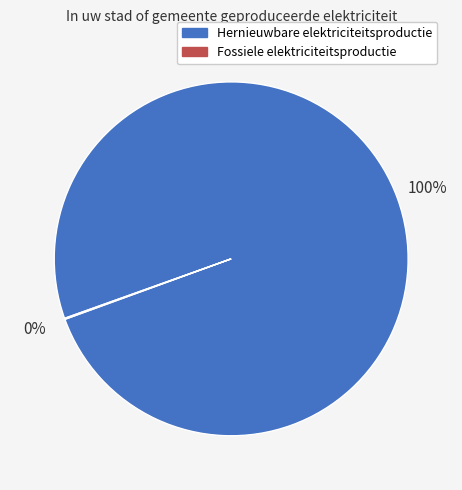

To the nearest percent, what is the difference between the largest and smallest slice percentages?

100%